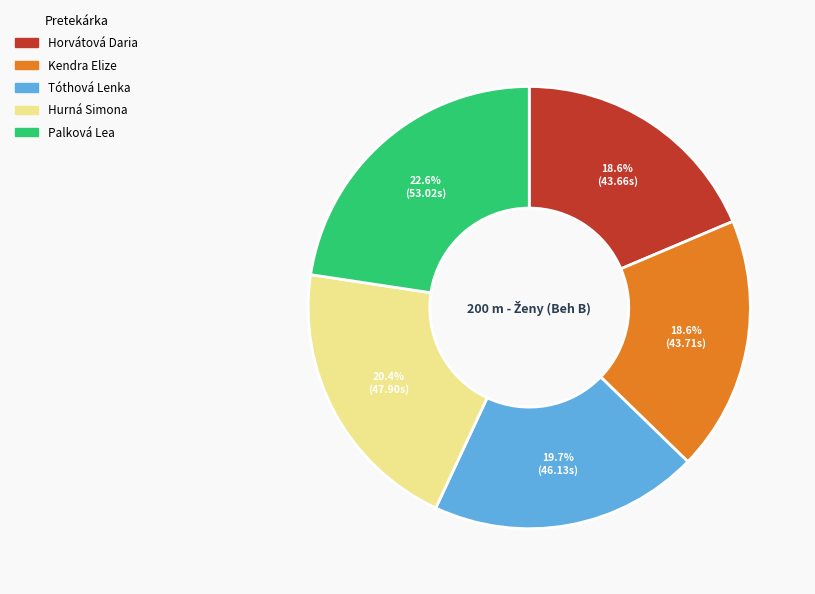

How many slices are in this pie chart?

5